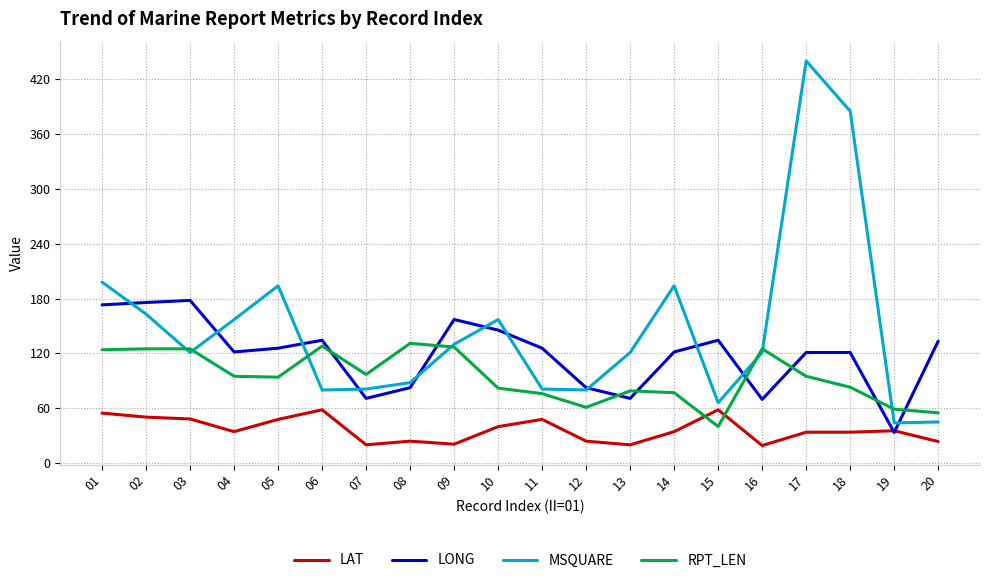

List the series in order of their peak value, lowest first.

LAT, RPT_LEN, LONG, MSQUARE